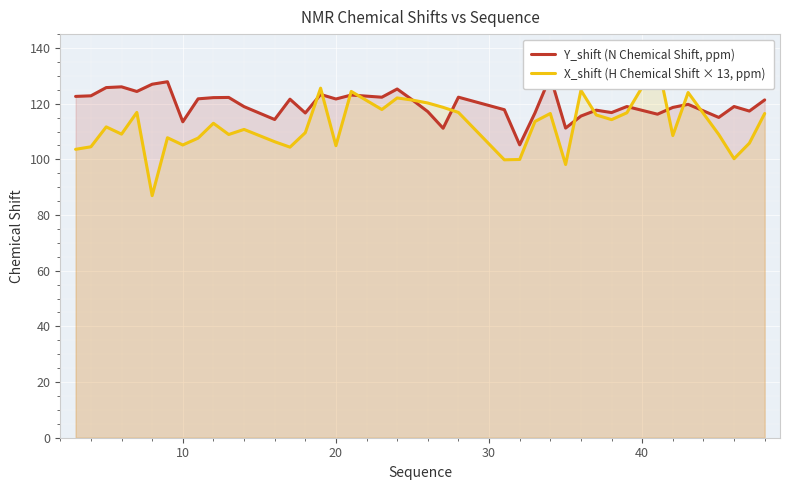

What is the highest value of the Y_shift (N Chemical Shift, ppm) series?

129.8